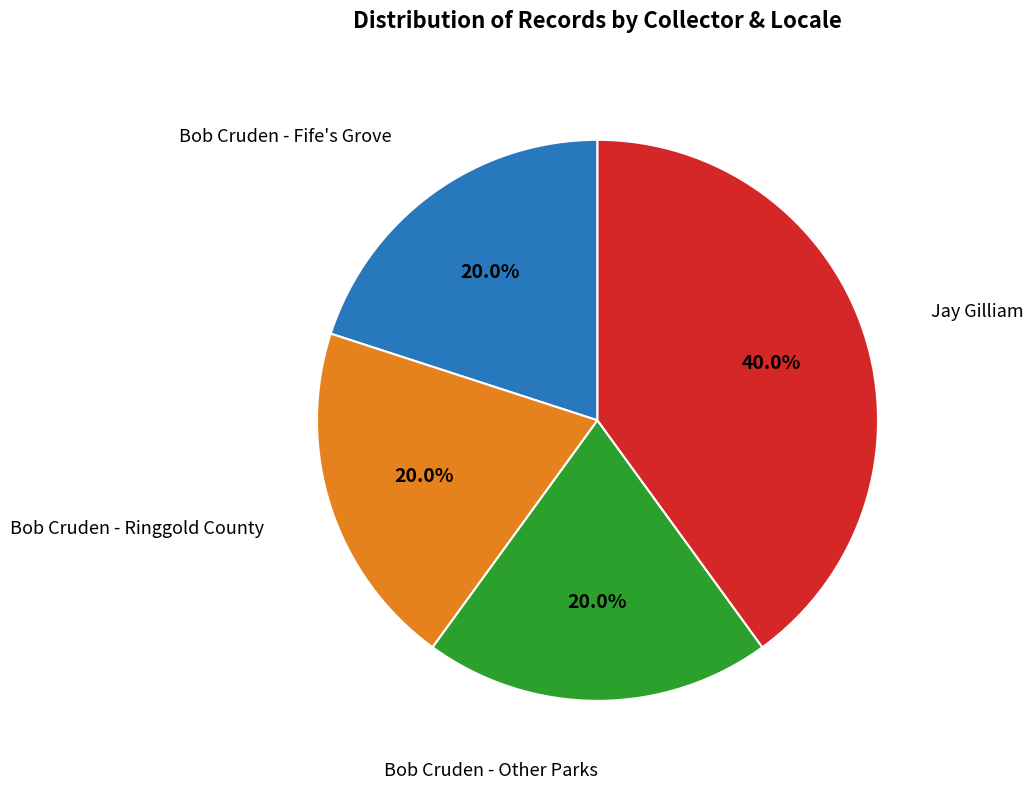

Is there any slice that represents more than half of the pie?

No